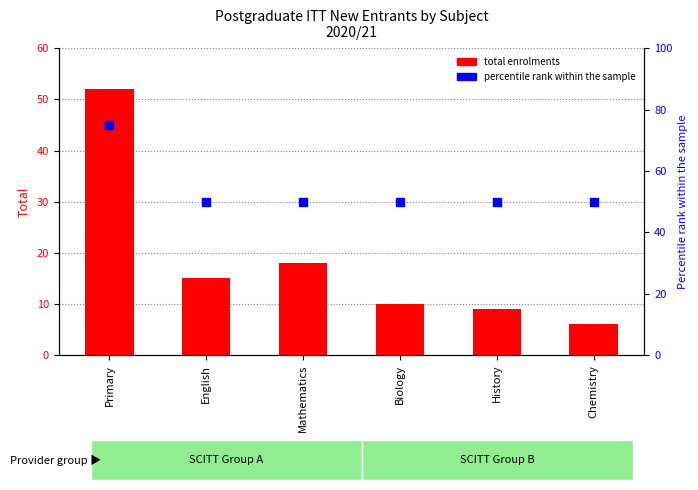

Which series has the largest Y range (max minus min)?

total enrolments